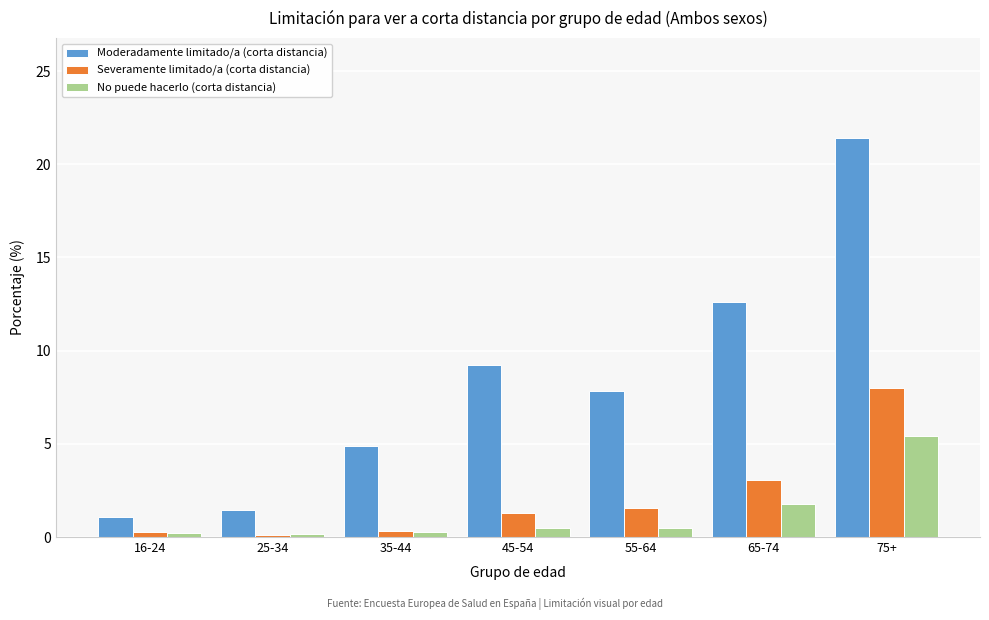

The value of Moderadamente limitado/a (corta distancia) at 25-34 is 1.4. True or false?

True